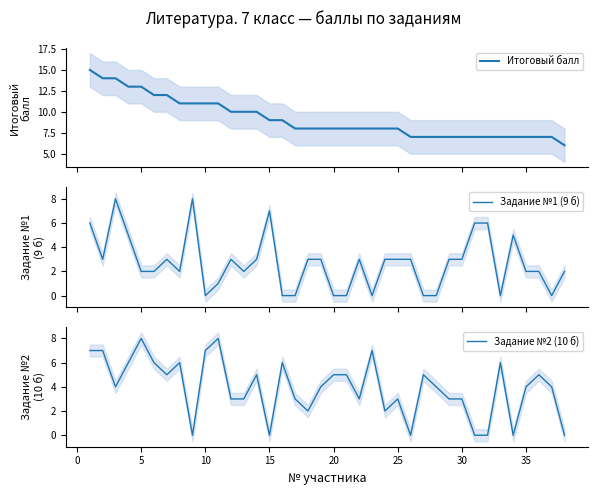

Which series ends up on top after the final intersection of Задание №1 (9 б) and Задание №2 (10 б)?

Задание №1 (9 б)